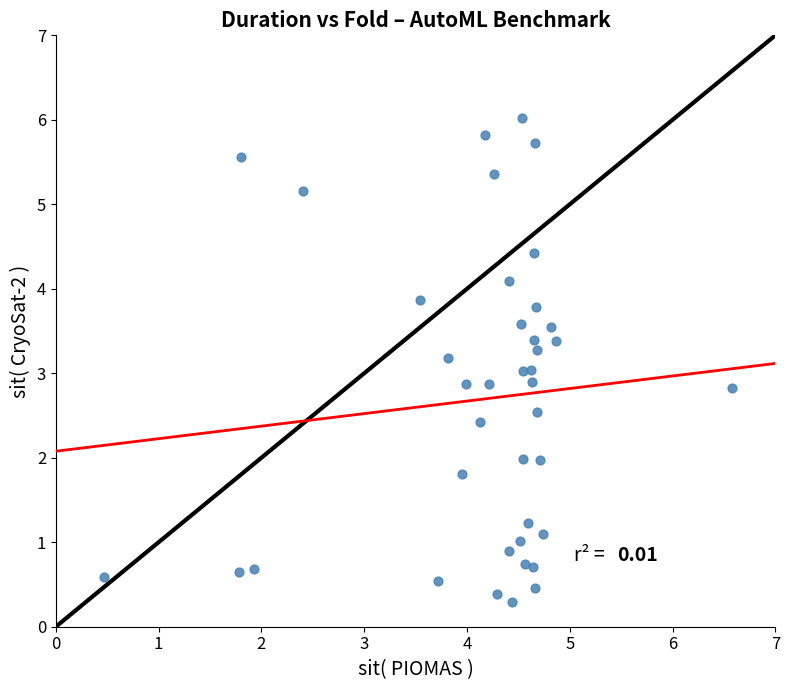

What is the range of X values (max minus min)?

6.1